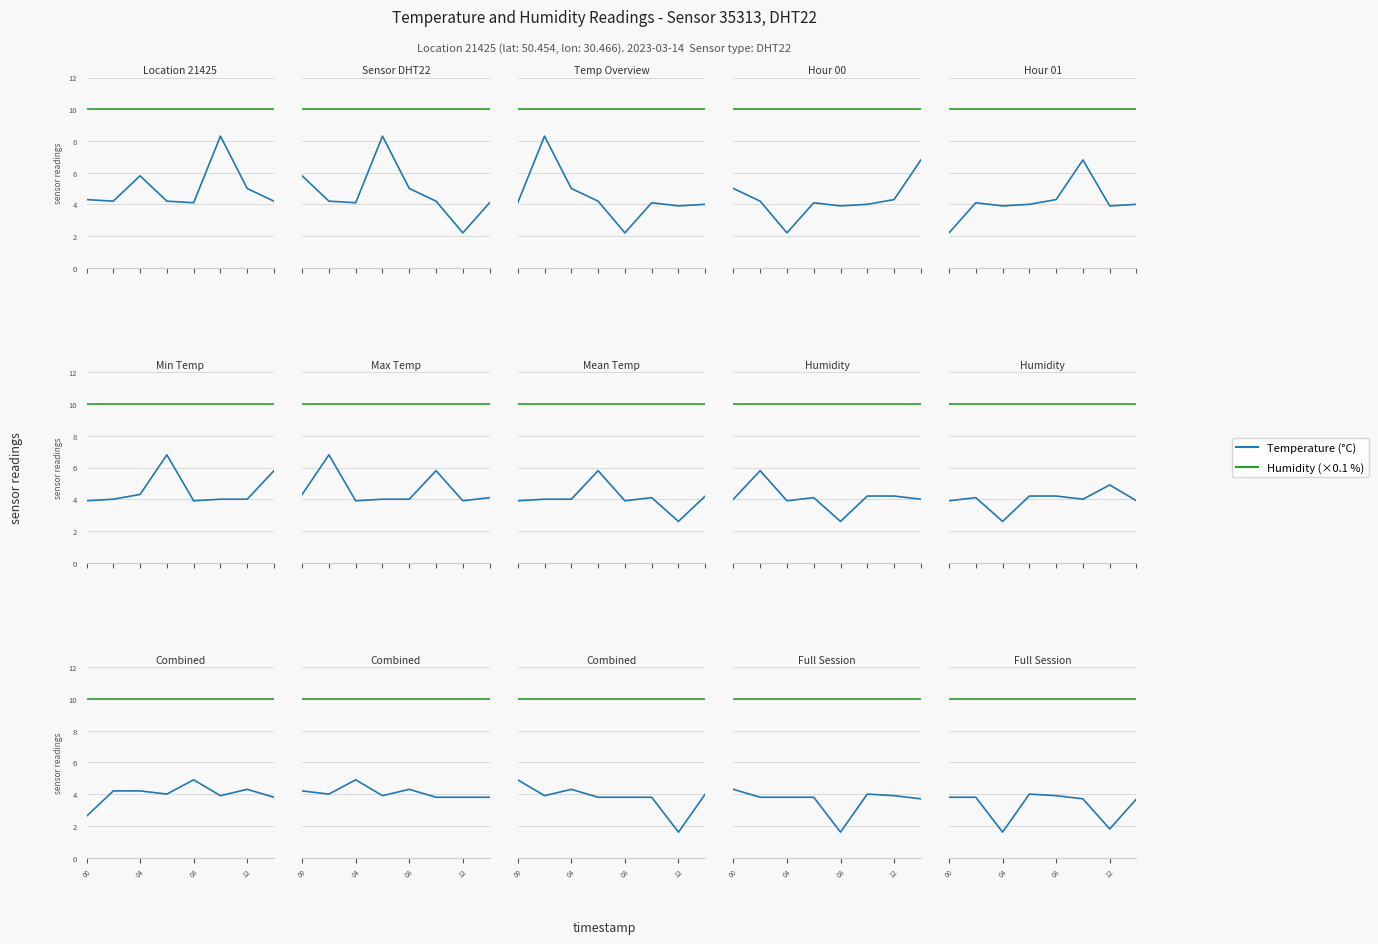

At which label is Humidity (×0.1 %) closest to 9?

00